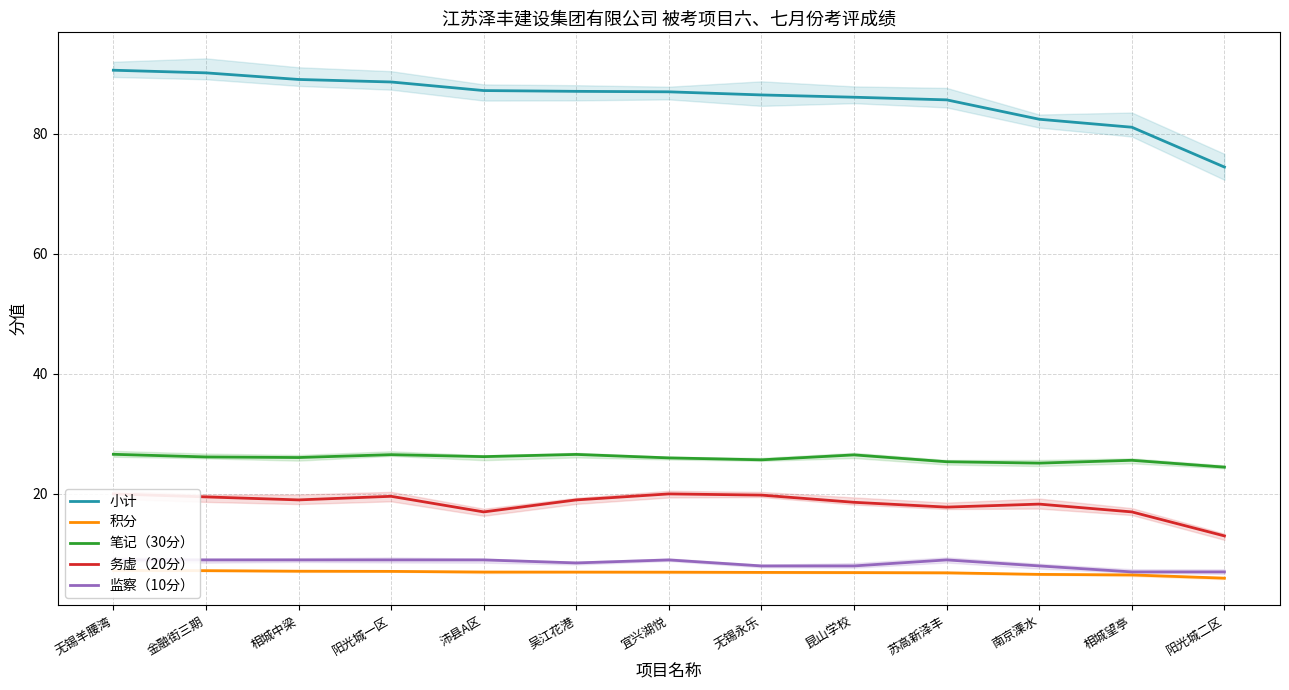

What is the lowest value of the 积分 series?

6.0